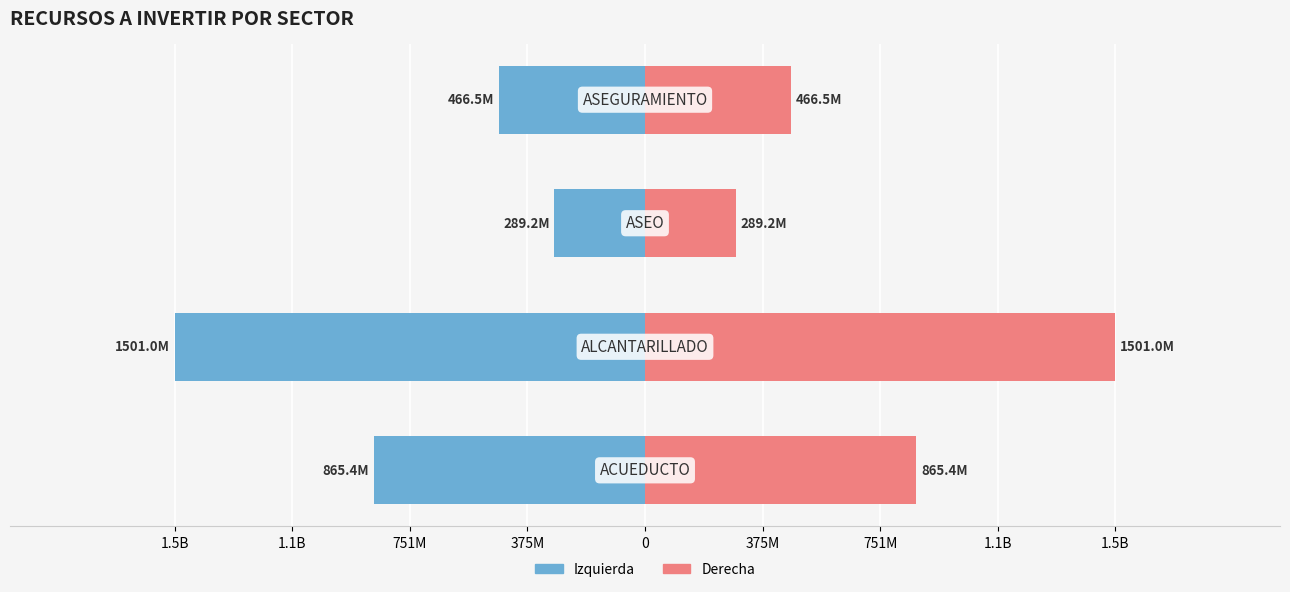

Reading left to right, extract all data points from this chart.

RECURSOS A INVERTIR (izq): -865421865	-1501004136	-289249455	-466457689
RECURSOS A INVERTIR (der): 865421865	1501004136	289249455	466457689